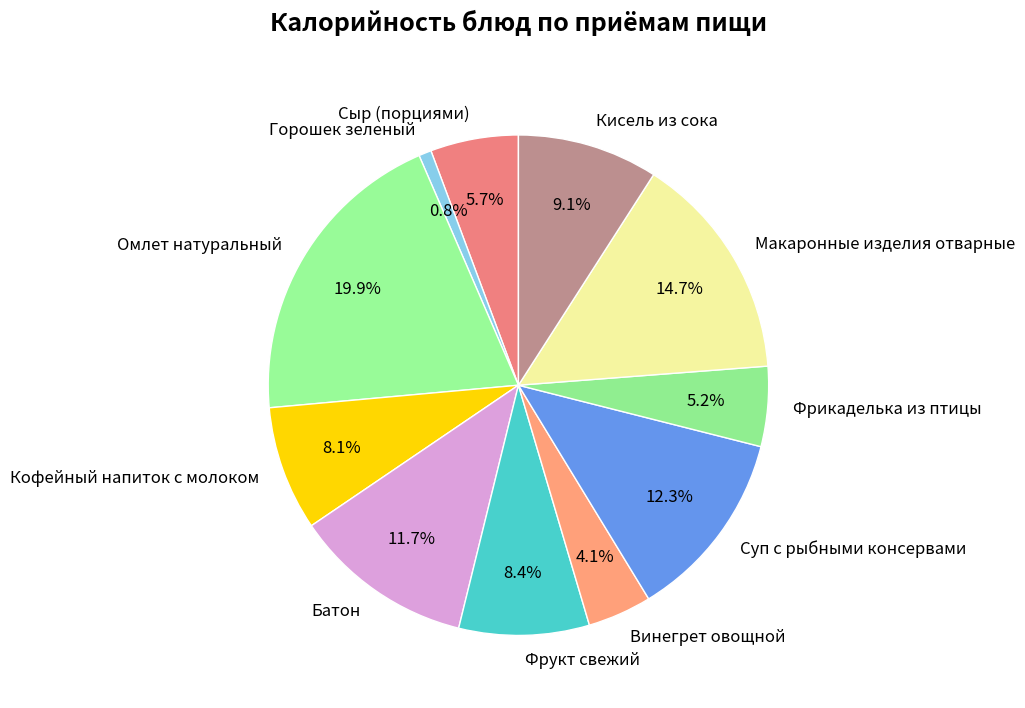

What is the ratio of the value at Фрикаделька из птицы to the value at Суп с рыбными консервами?

0.4